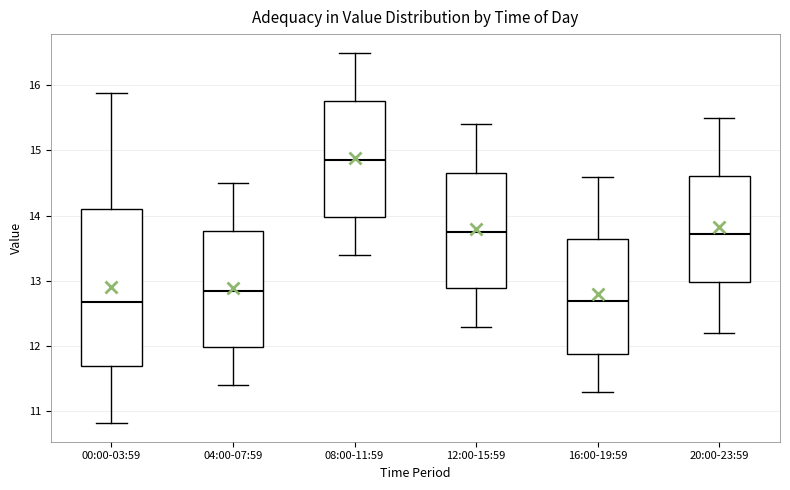

Comparing the boxes themselves (not the whiskers), which one is the tallest?

00:00-03:59